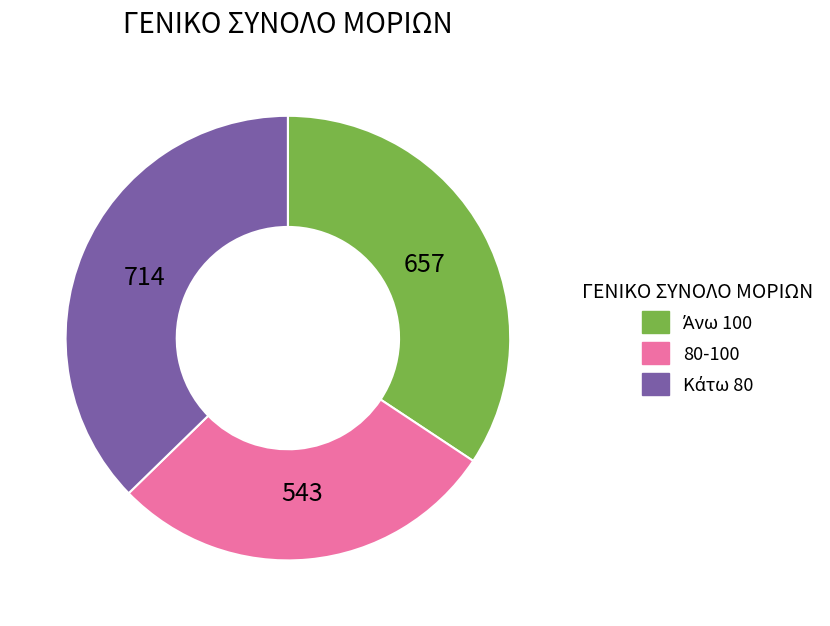

Is there a majority slice in this chart?

No